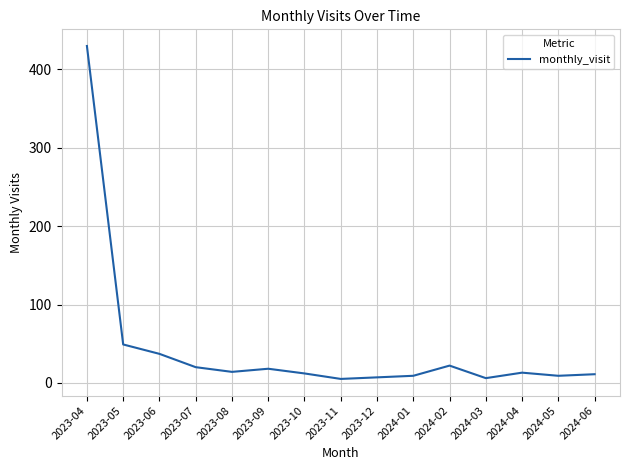

True or false: the data shows 430 at 2023-04.

True